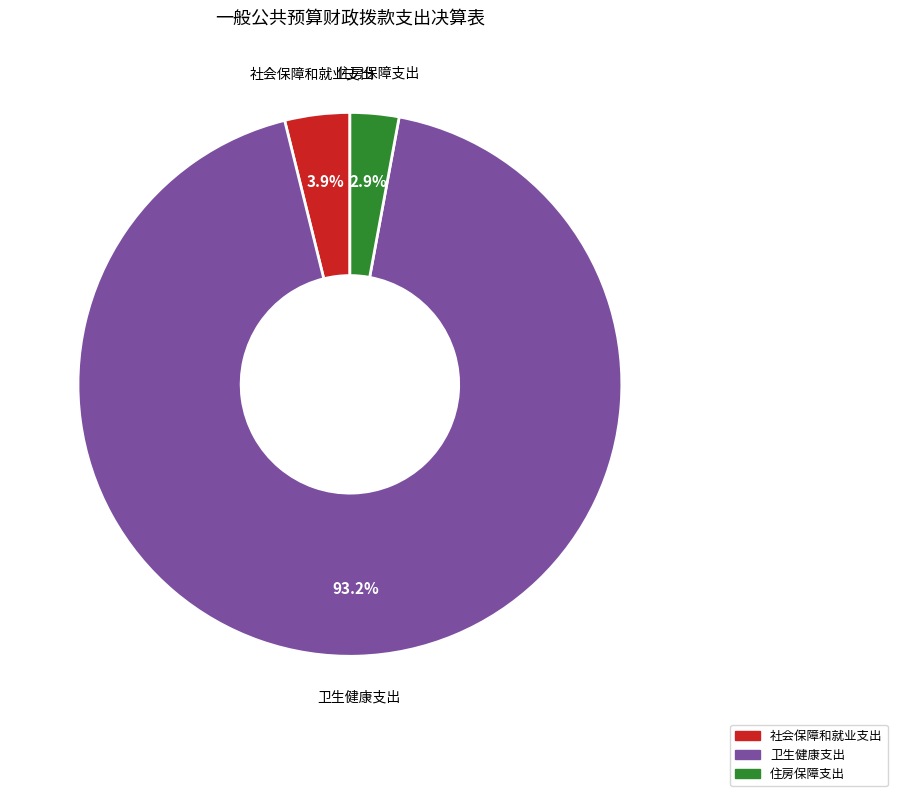

Between 社会保障和就业支出 and 住房保障支出, which is larger?

社会保障和就业支出